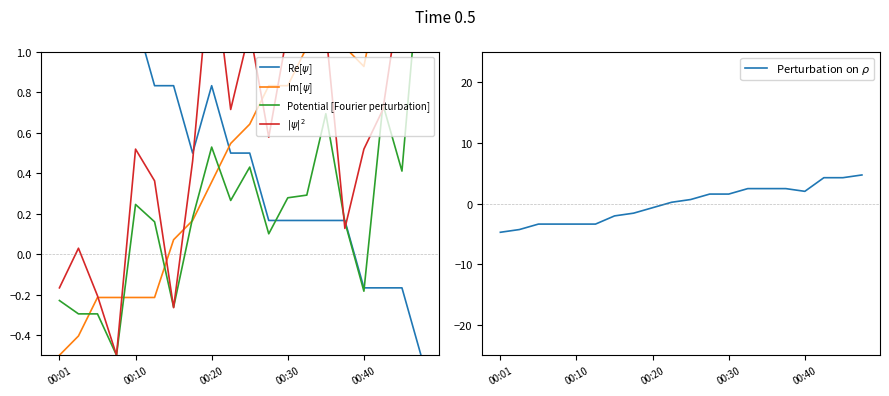

Which series has the largest total across all categories?

$|\psi|^2$